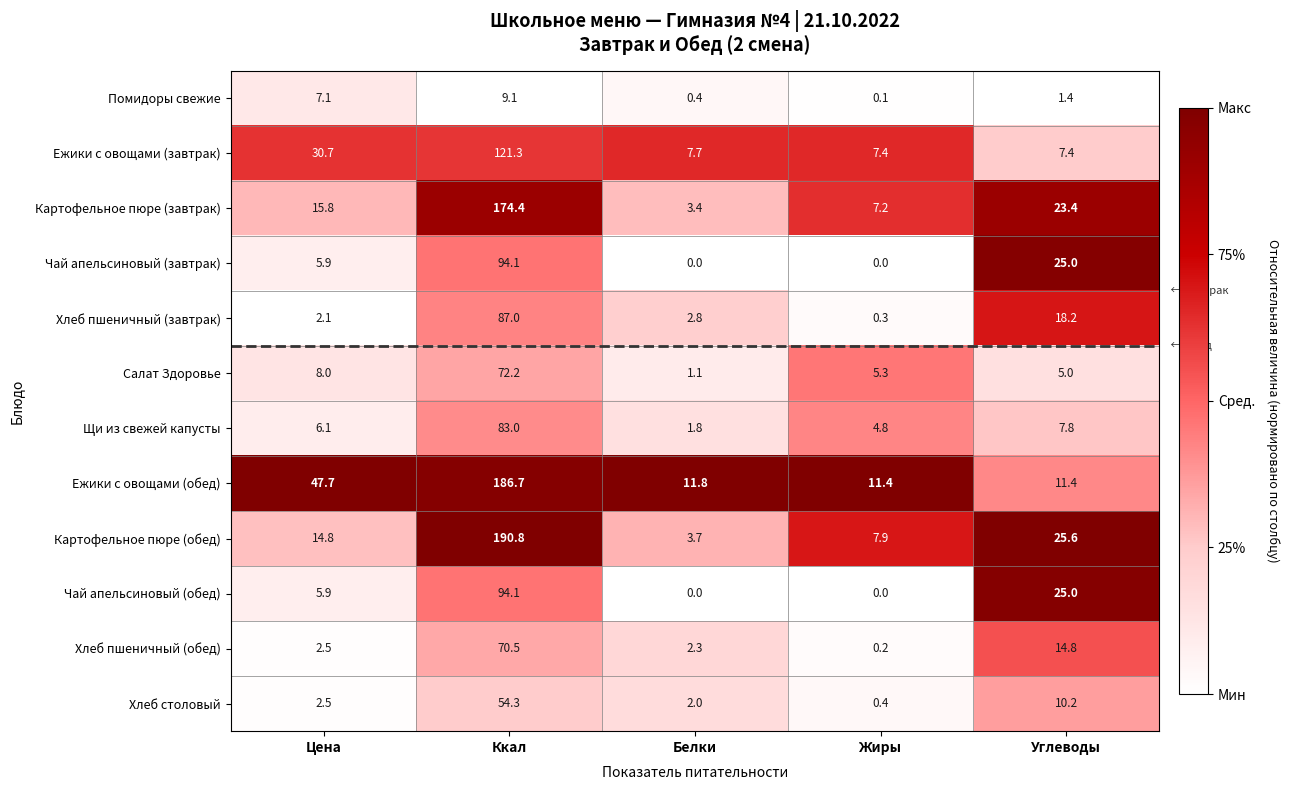

List the labels in order of Картофельное пюре (завтрак) value, largest first.

Ккал, Углеводы, Цена, Жиры, Белки